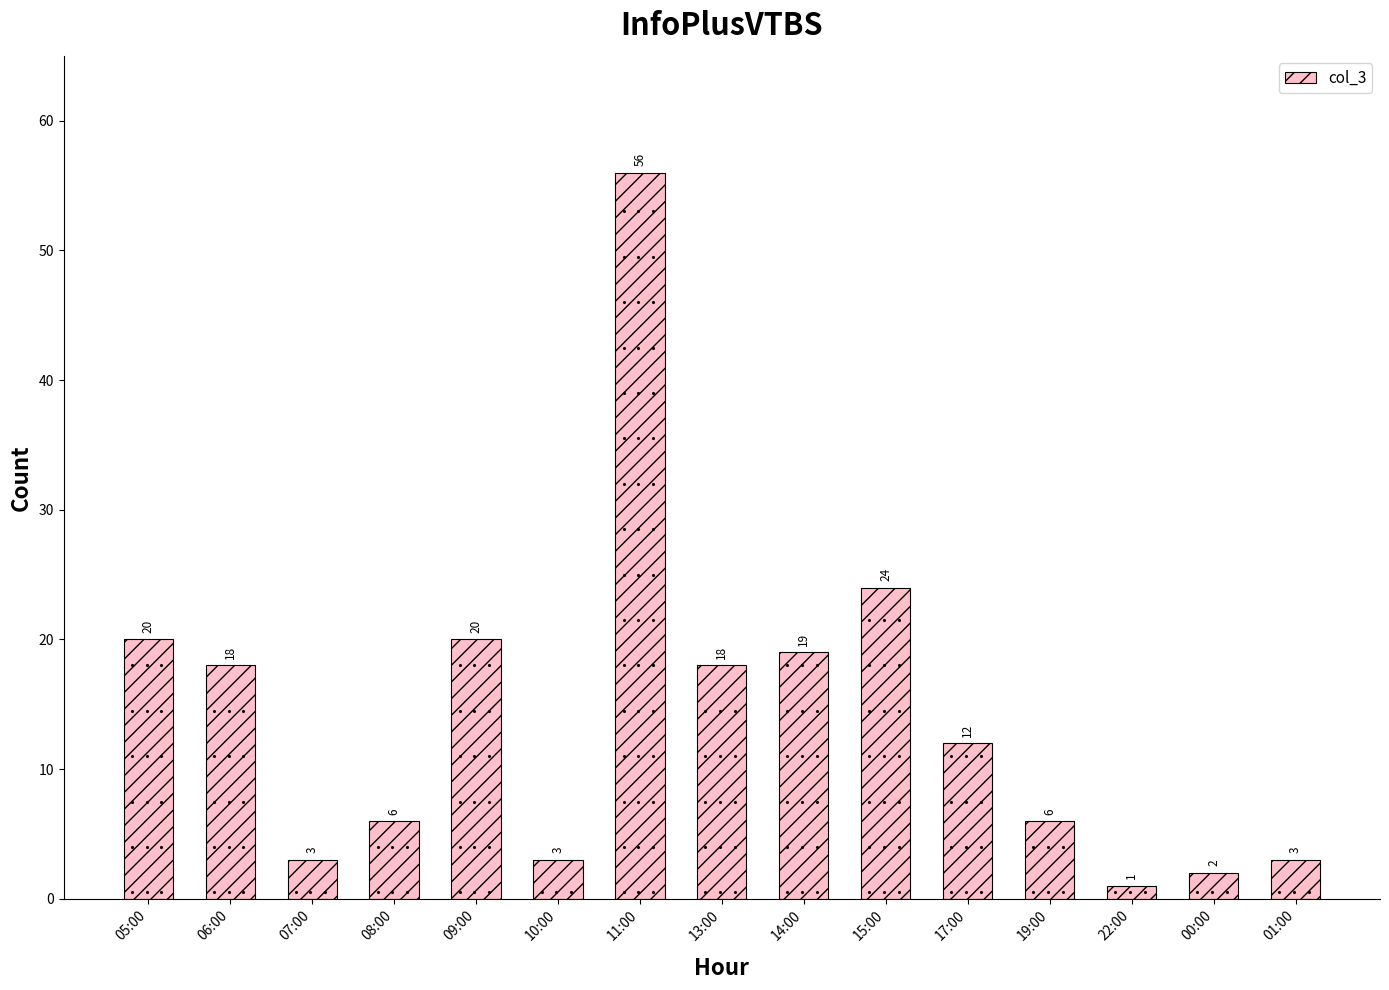

The chart shows a value of 3 at 10:00. True or false?

True